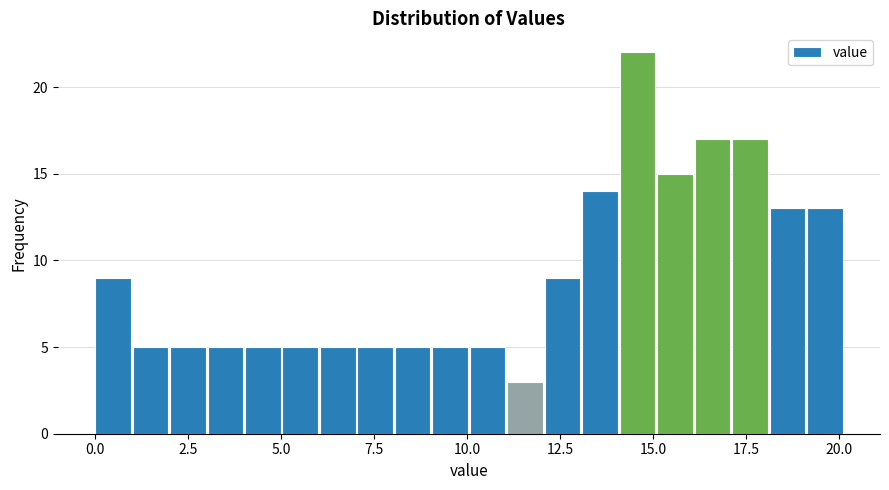

Around what value on the x-axis is the tallest bar? Give the approximate position of its centre, as read against the axis.

14.5